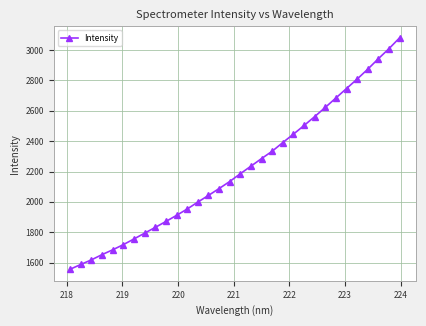

True or false: the data has more than 2 interior local peaks.

False